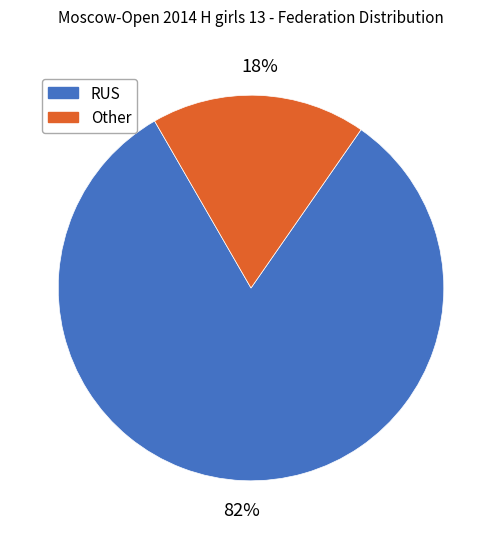

The Other slice represents 5% of the pie. True or false?

False